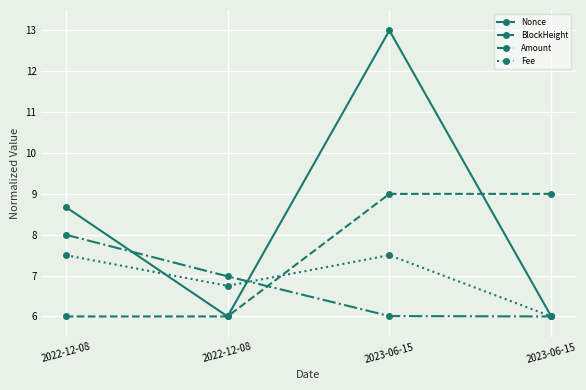

Between which two adjacent categories do Amount and BlockHeight first intersect?

2022-12-08 and 2023-06-15